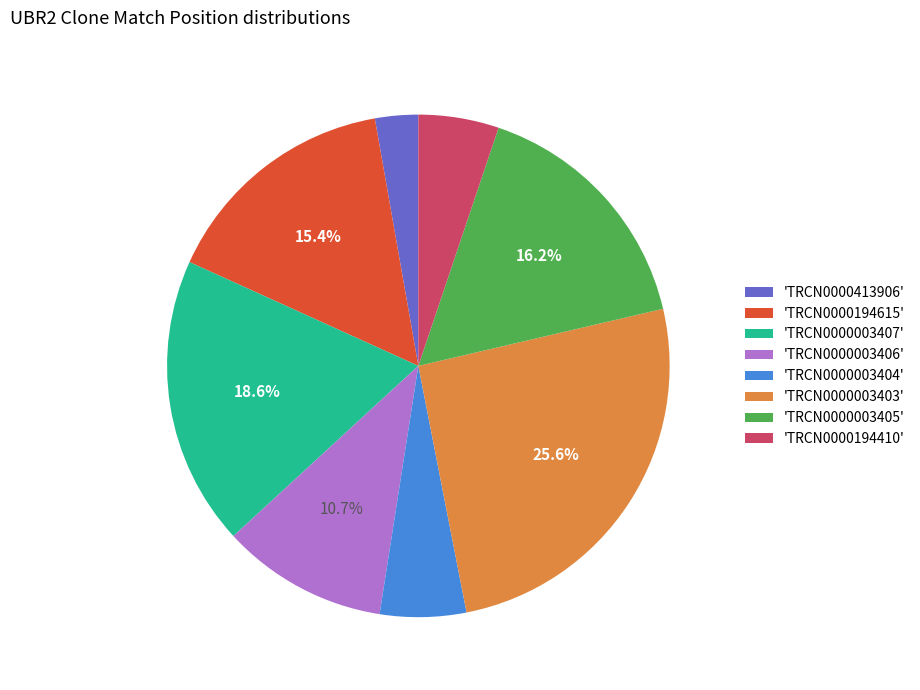

Approximately how many times larger is the value at 'TRCN0000003405' compared to 'TRCN0000003407'?

0.9